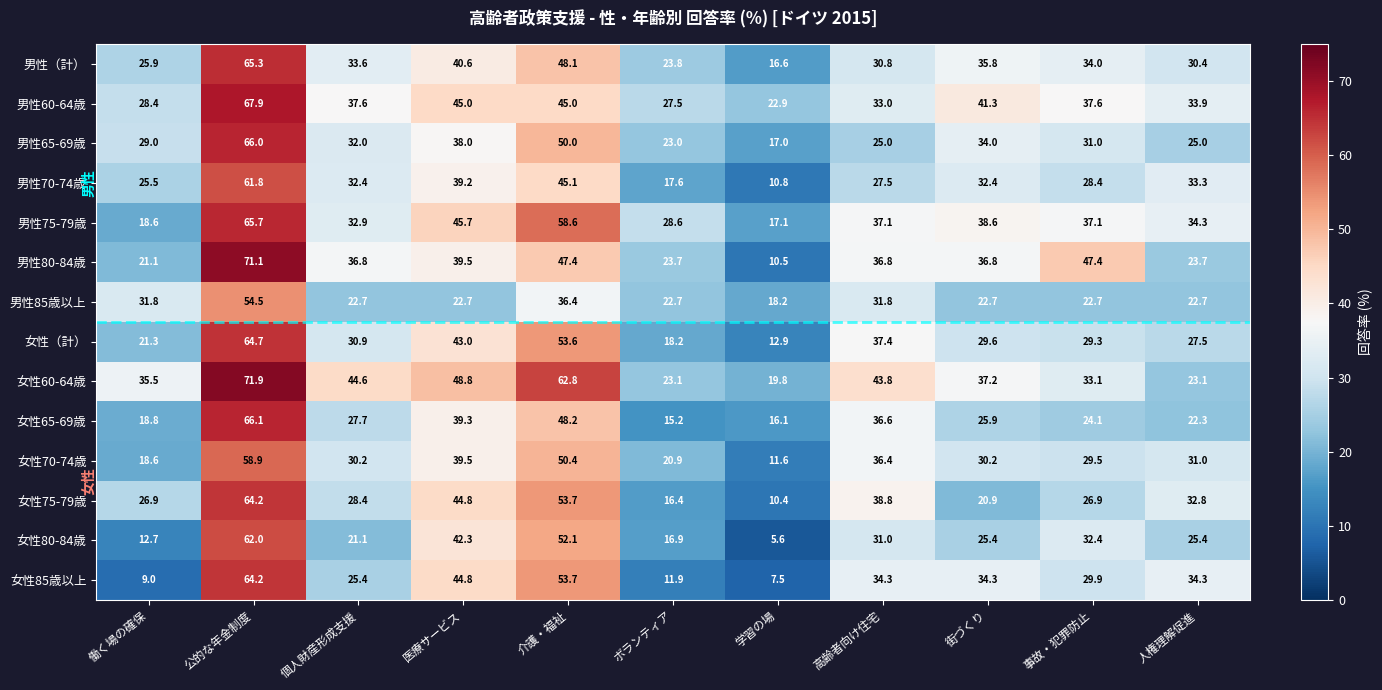

What is the sum of the 男性75-79歳 values at 高齢者向け住宅 and 個人財産形成支援?

70.0